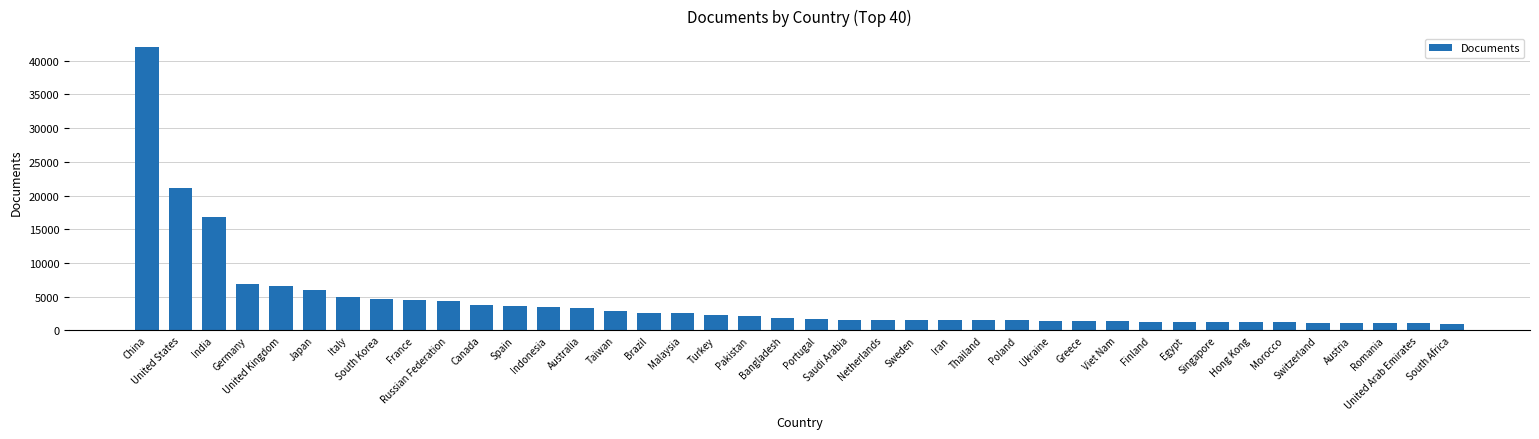

What is the value of the 11th bar from the left?

3708